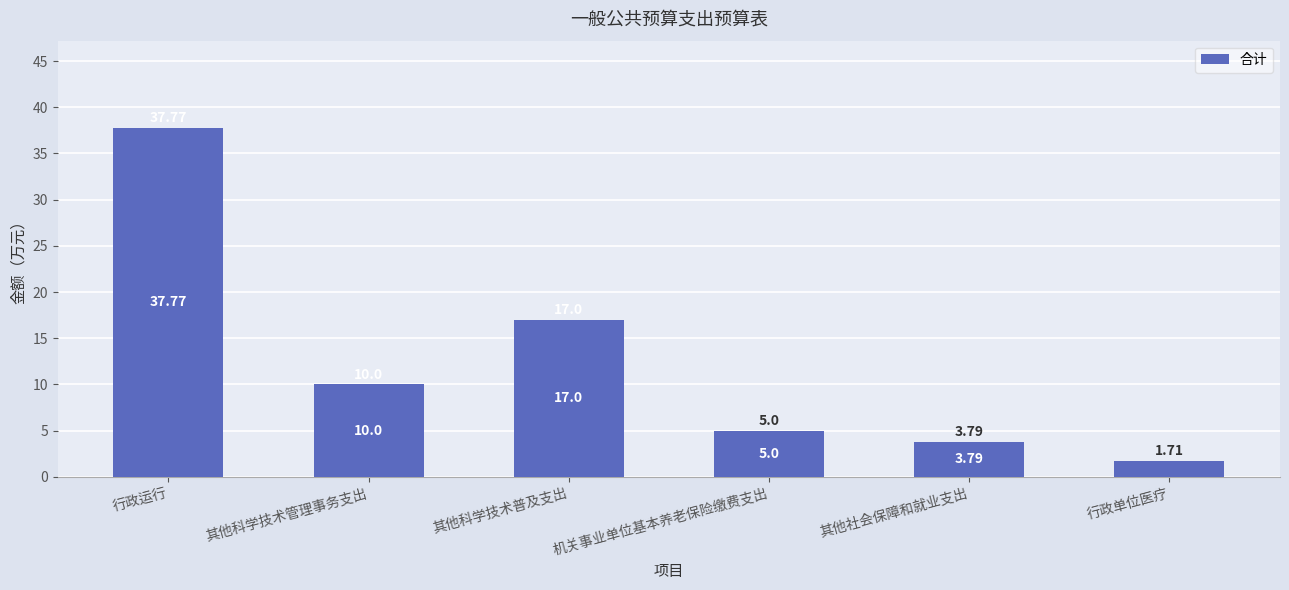

What is the label of the 4th bar from the left?

机关事业单位基本养老保险缴费支出